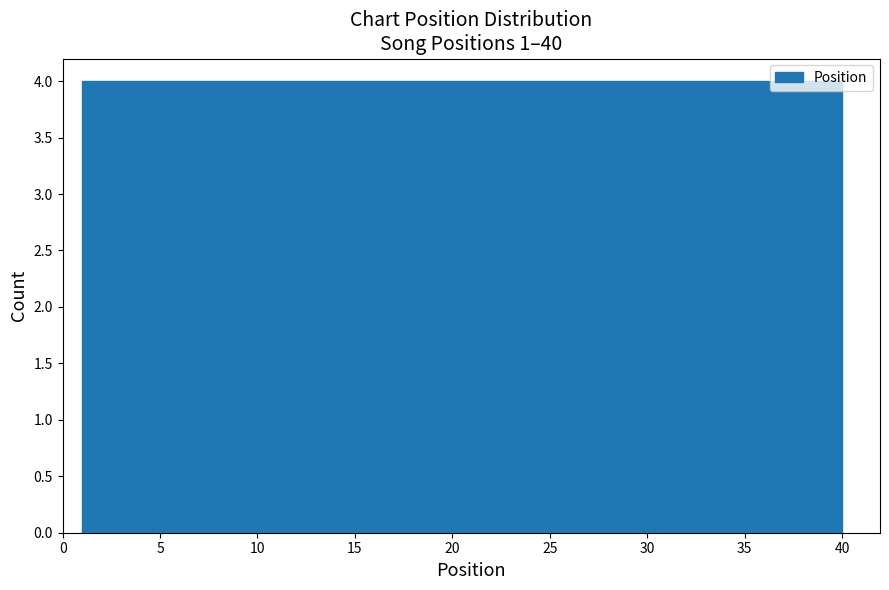

How tall is the bar that spans 8.8 to 12.7 on the x-axis? Neither the bar edges nor the heights are printed on the chart, so give them approximately, as read against the axes.

4